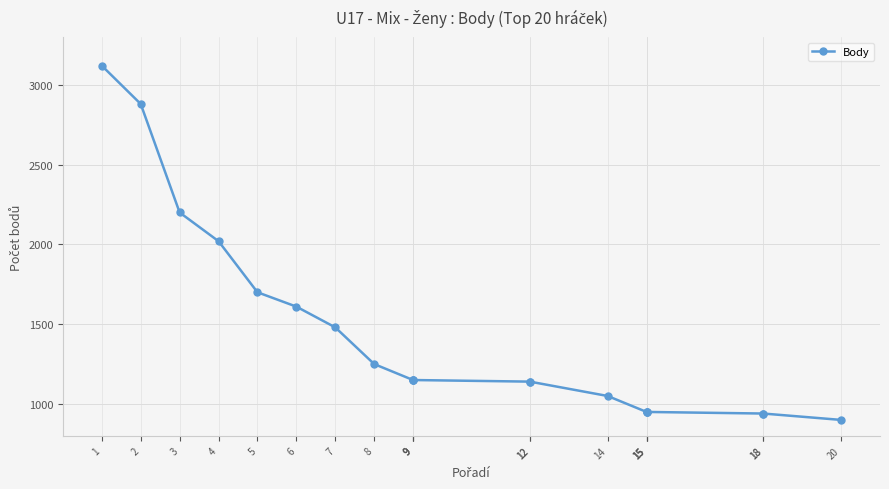

What is the value of the 4th point from the left?

2020